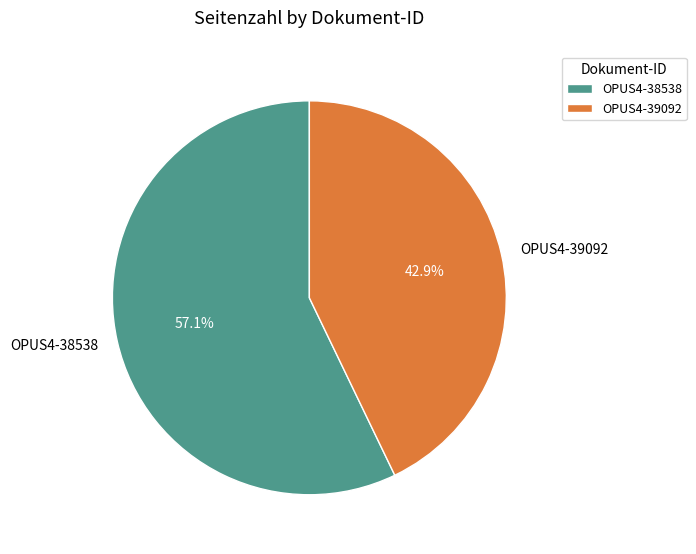

Is the sum of OPUS4-39092 and OPUS4-38538 greater than half?

Yes